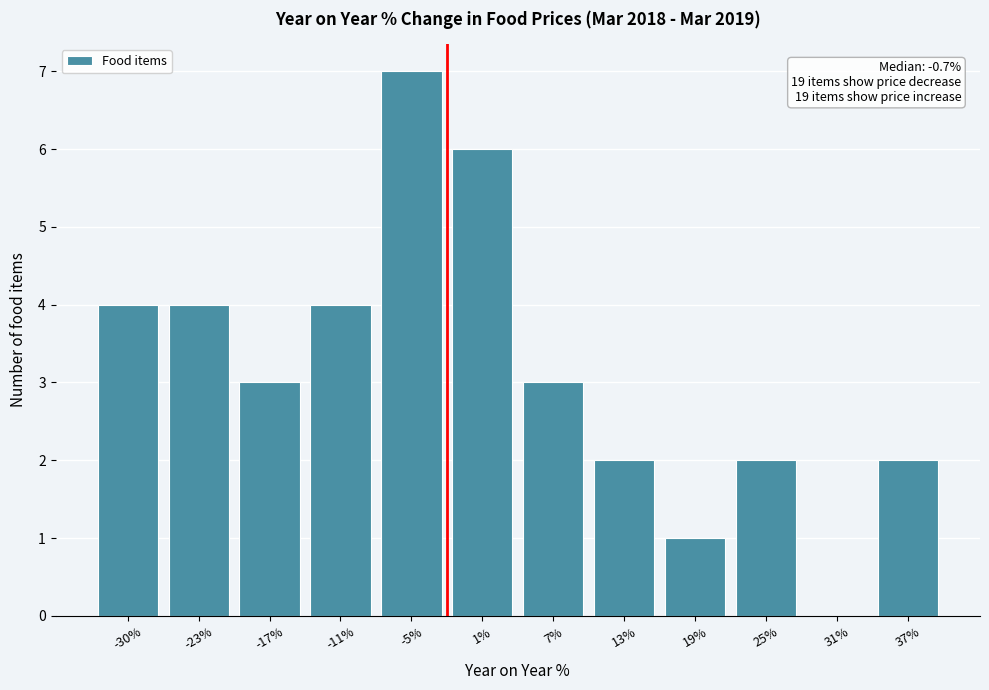

Reading right to left, list all the values displayed in this chart.

37%=2	31%=0	25%=2	19%=1	13%=2	7%=3	1%=6	-5%=7	-11%=4	-17%=3	-23%=4	-30%=4